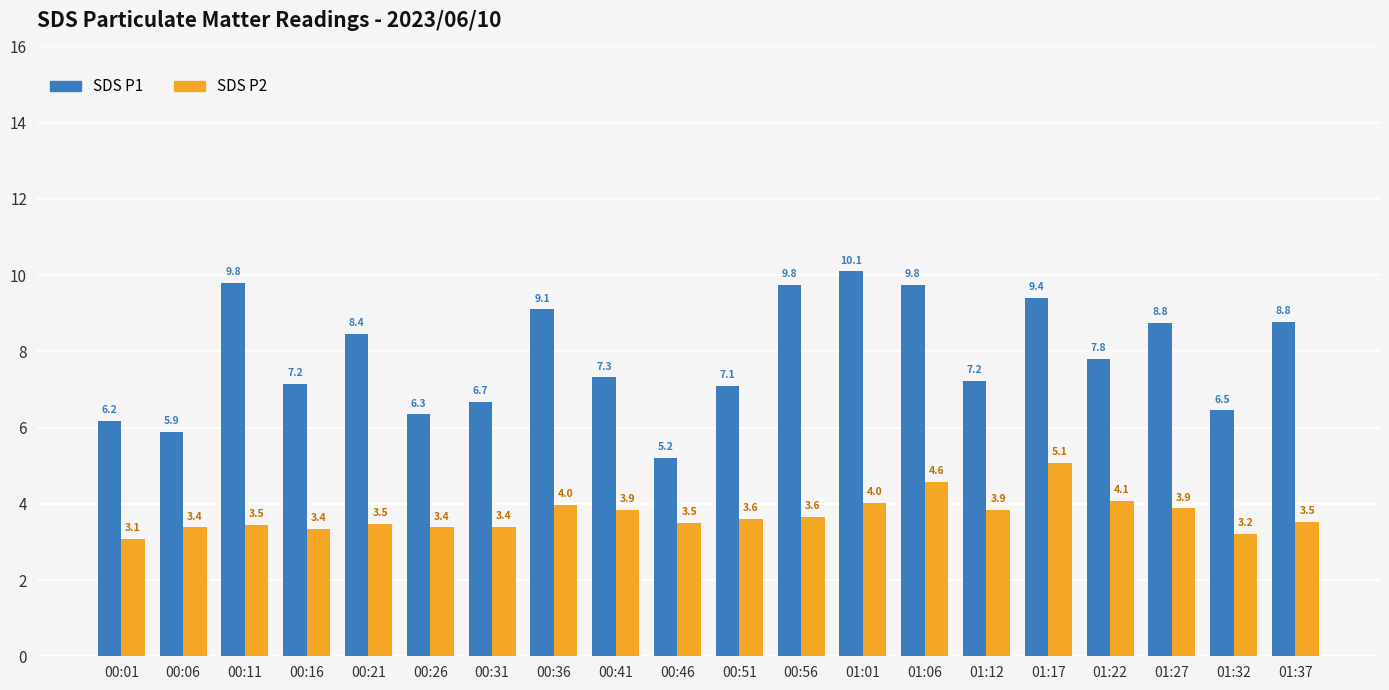

Between 00:21 and 00:51, which series saw the biggest shift?

SDS P1